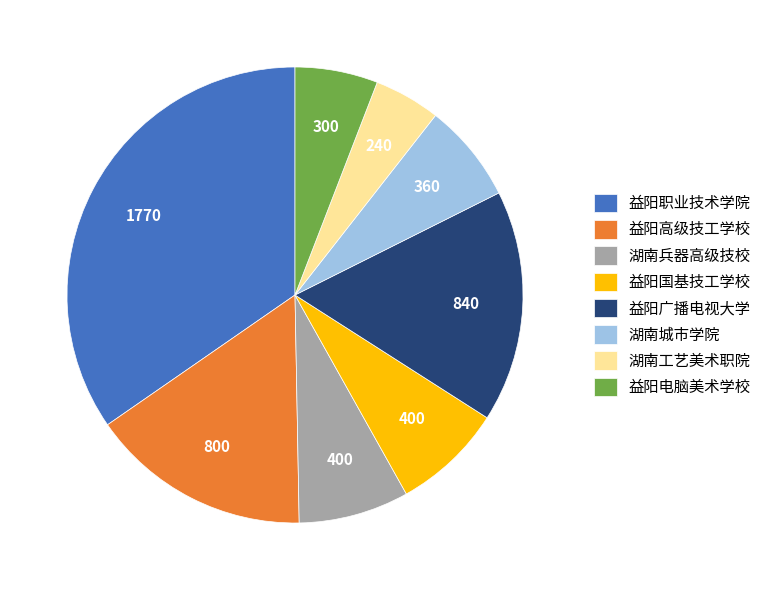

True or false: 益阳广播电视大学 accounts for 16% of the total.

True